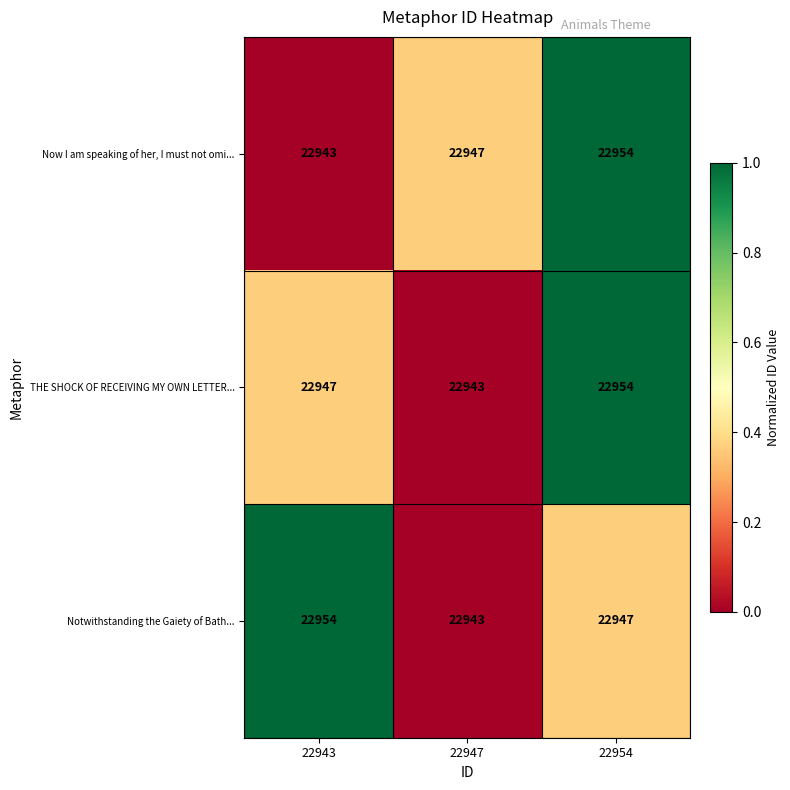

Between 22943 and 22954, which series saw the biggest shift?

Now I am speaking of her, I must not omi...